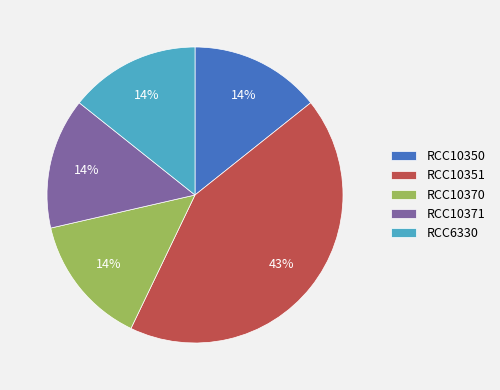

Which slice is the largest?

RCC10351